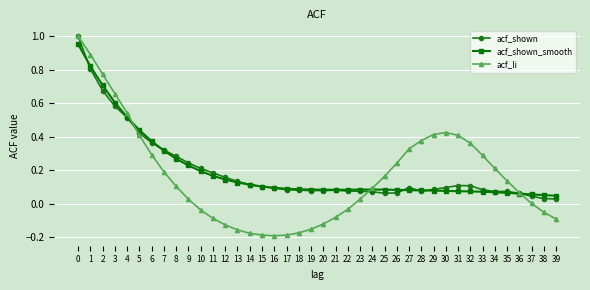

After their last crossing, which series has the higher values: acf_shown_smooth or acf_shown?

acf_shown_smooth